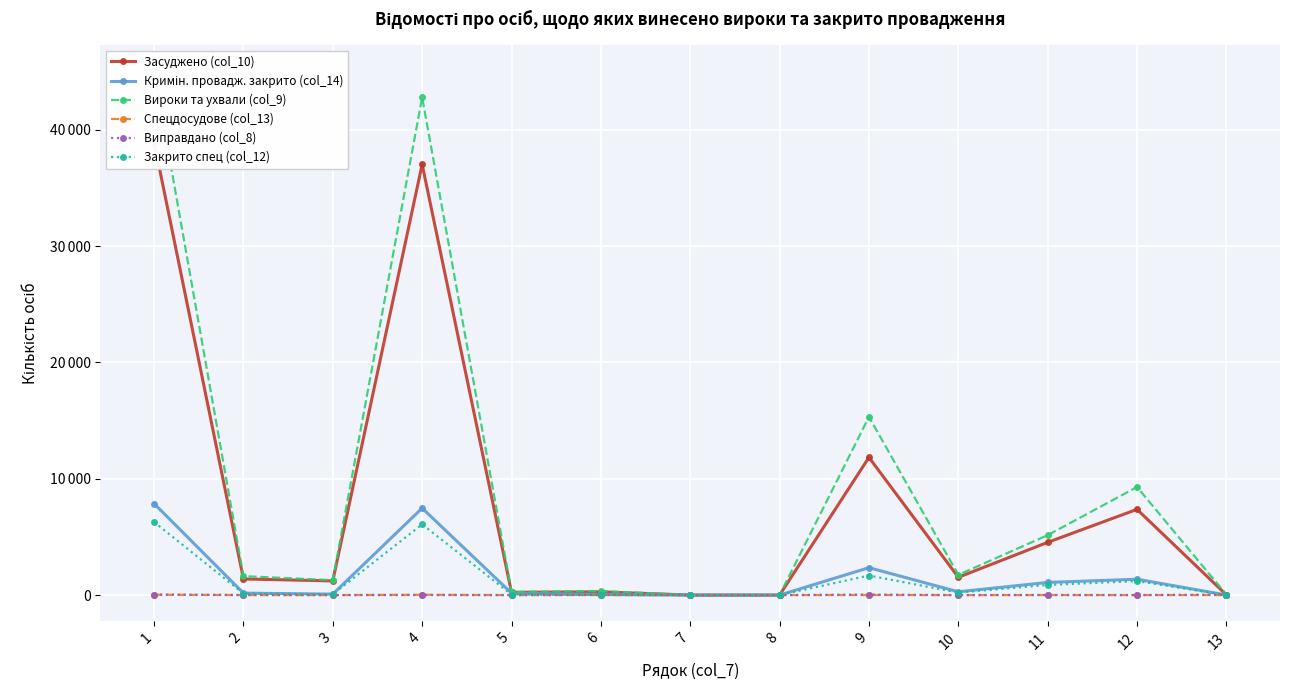

In Кримін. провадж. закрито (col_14), how many points are lower than both neighbors (excluding endpoints)?

3